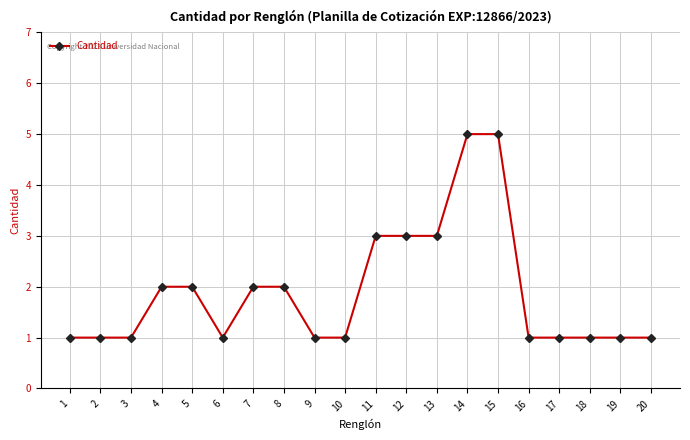

Is it true that the value at 1 is 1?

True